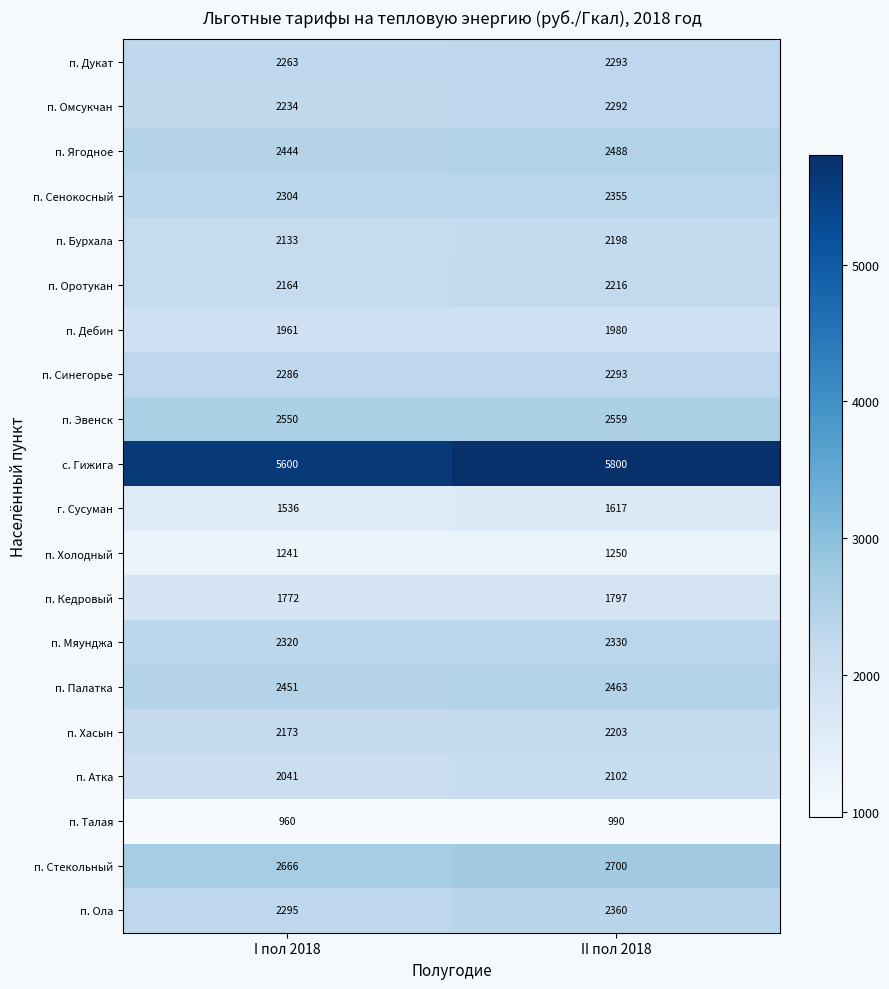

Rank the categories by п. Ола value from highest to lowest.

II пол 2018, I пол 2018